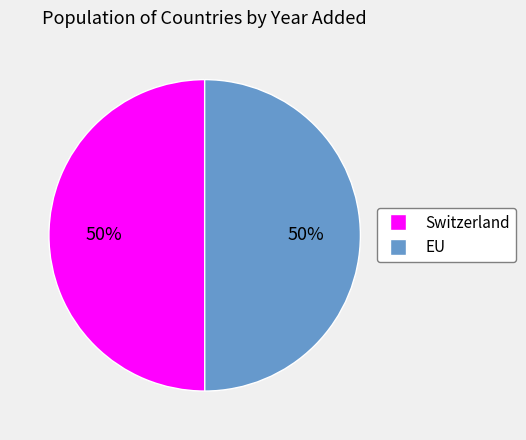

To the nearest percent, what is the combined percentage of Switzerland and EU?

100%